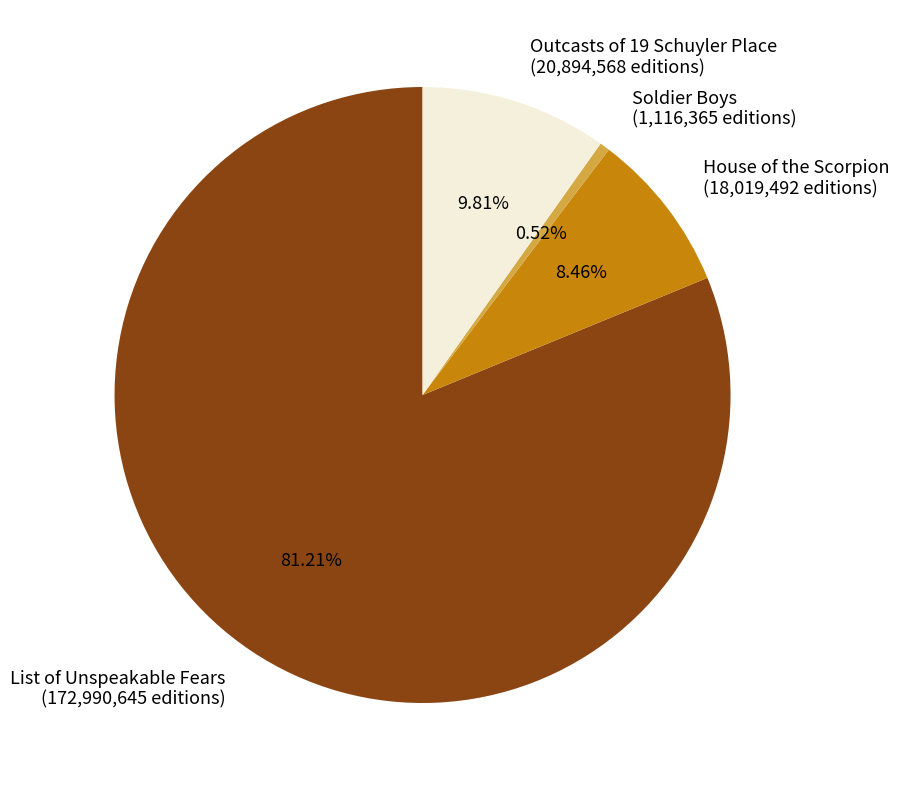

Which has a higher value, List of Unspeakable Fears or Soldier Boys?

List of Unspeakable Fears